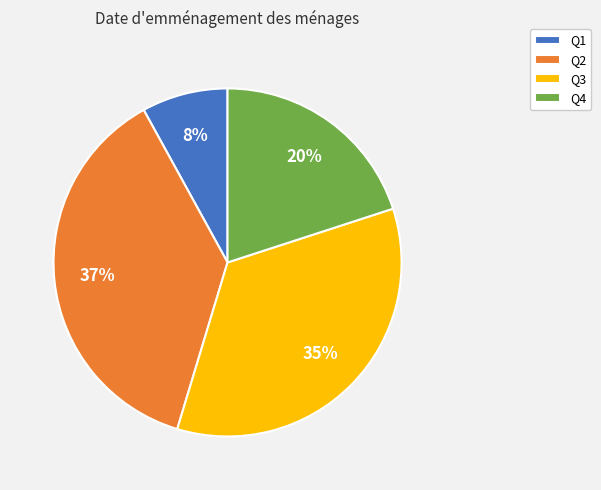

Which slice is the smallest?

Q1